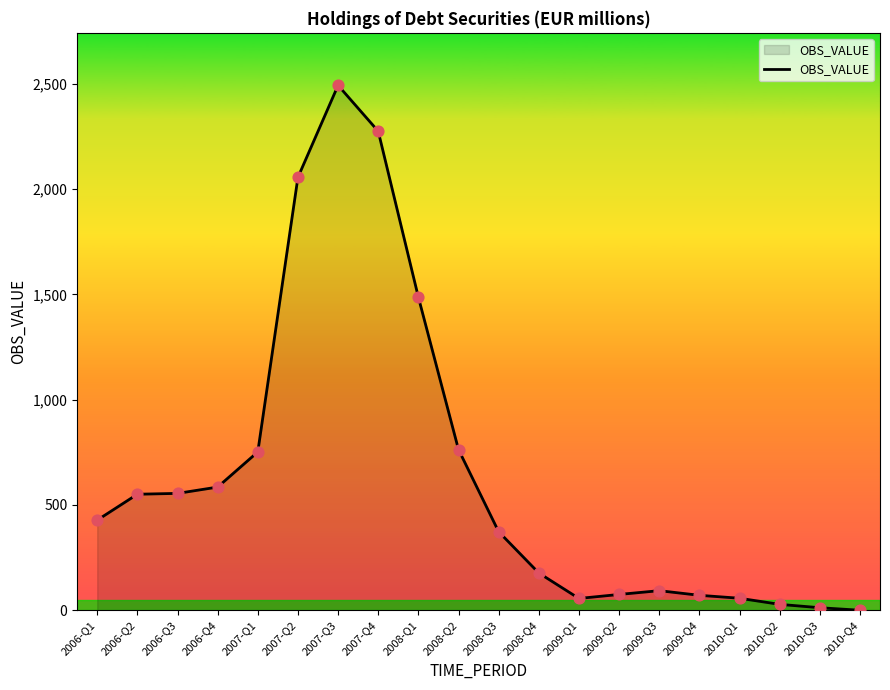

What is the change in value from 2010-Q1 to 2010-Q4?

-57